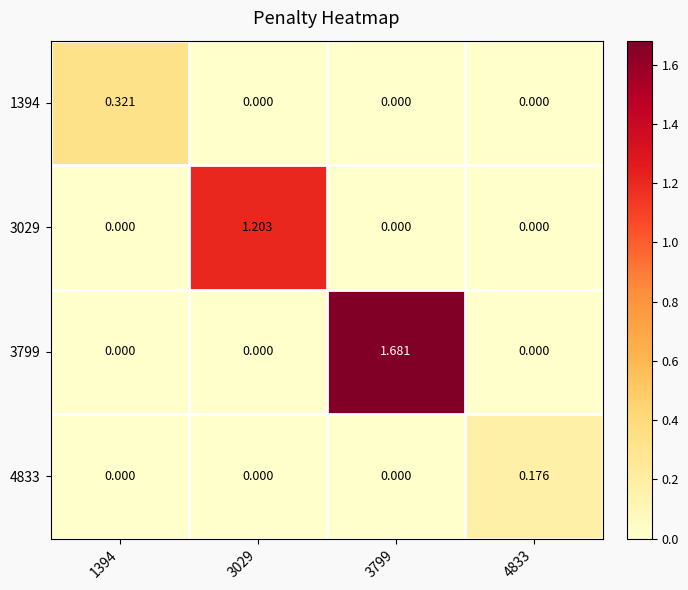

At which category is the sum across all series the highest?

3799